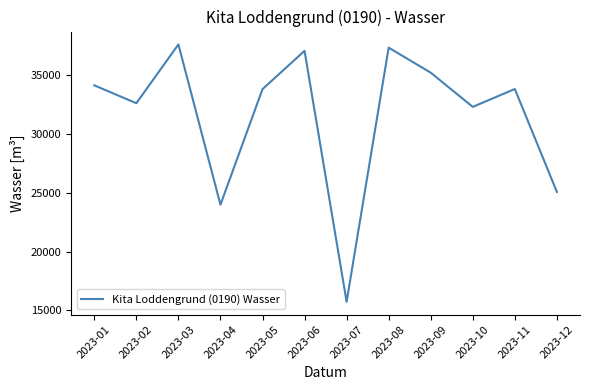

Which has a higher value, 2023-01 or 2023-02?

2023-01